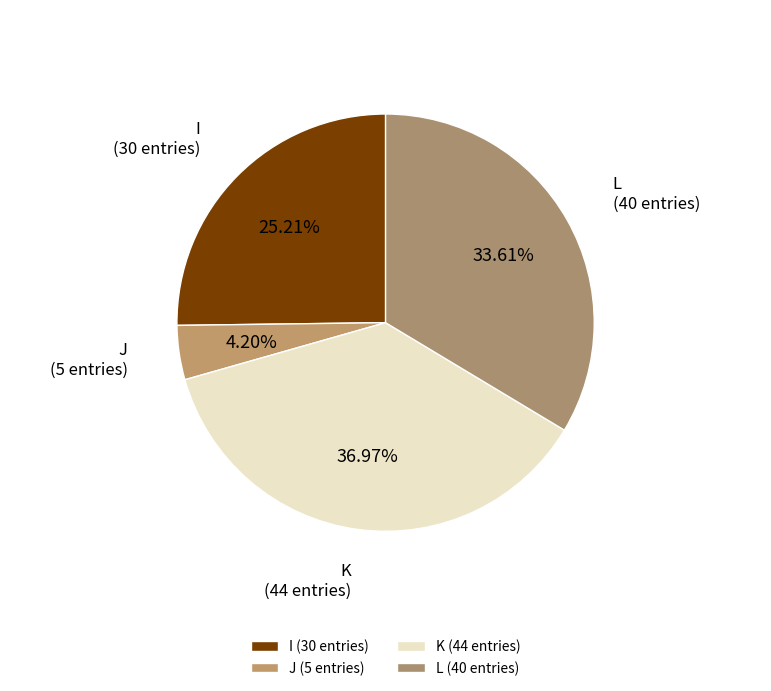

Approximately how many times larger is the value at K (44 entries) compared to J (5 entries)?

8.8